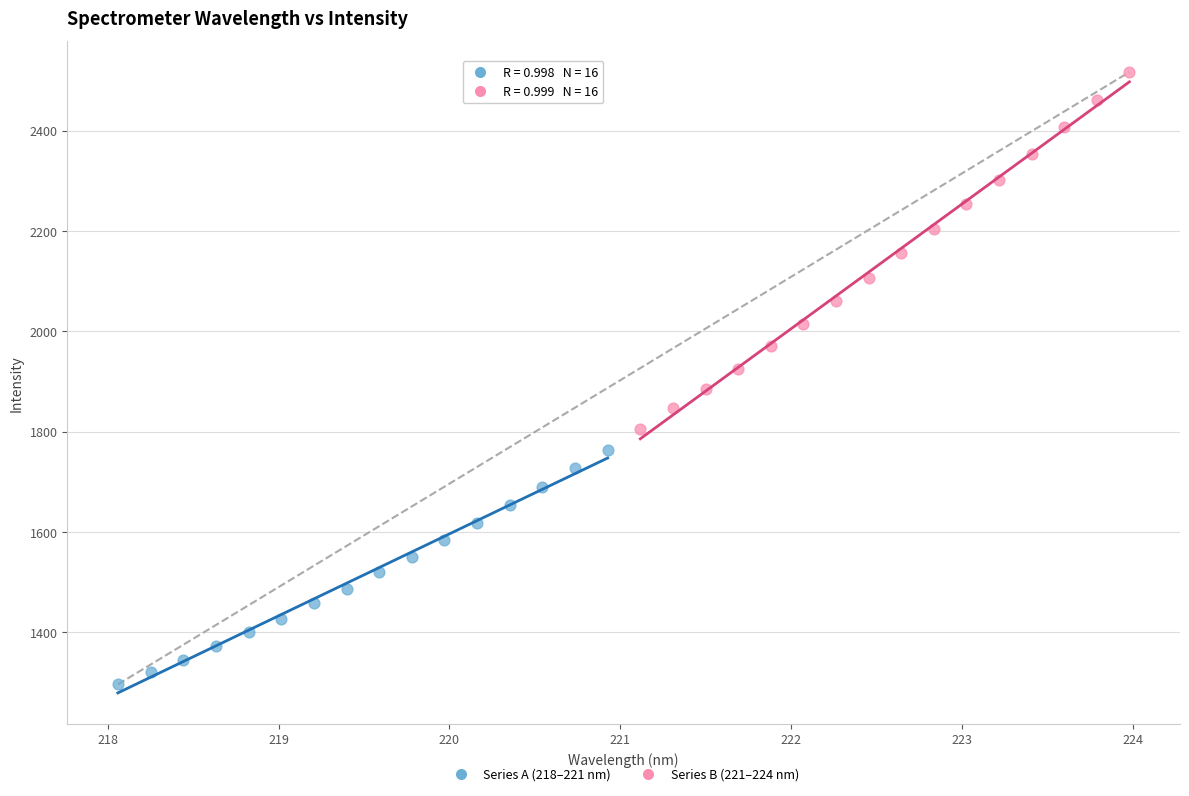

Which series has the widest spread of Y values?

Series B (221–224 nm)